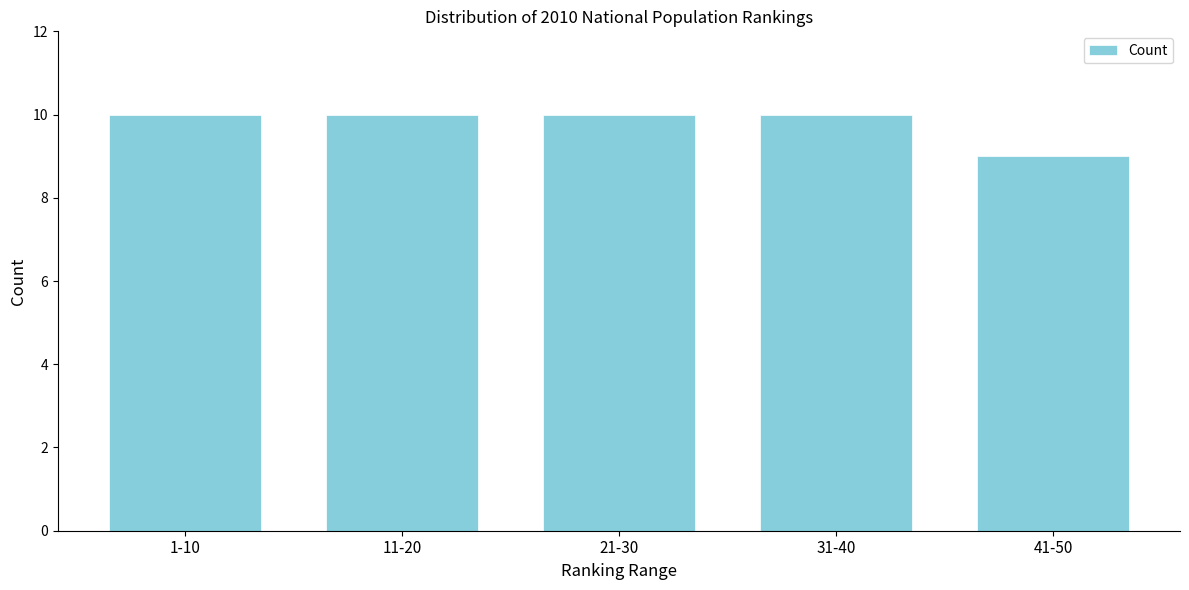

Reading right to left, extract all data points from this chart.

9	10	10	10	10